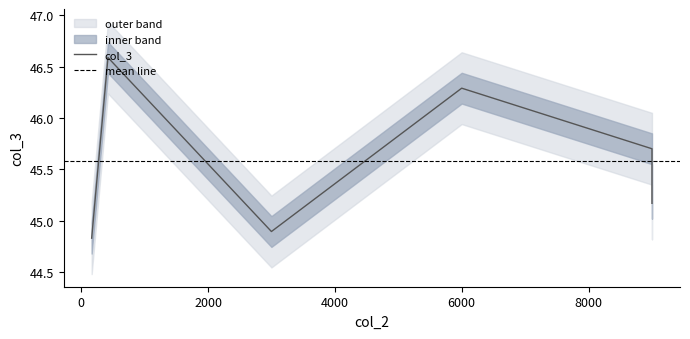

What is the difference between the maximum and second lowest values?

1.7